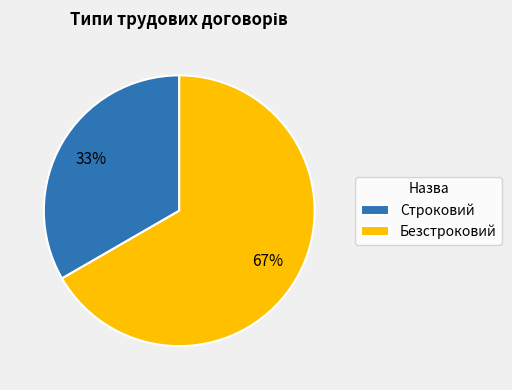

Which has a higher value, Безстроковий or Строковий?

Безстроковий